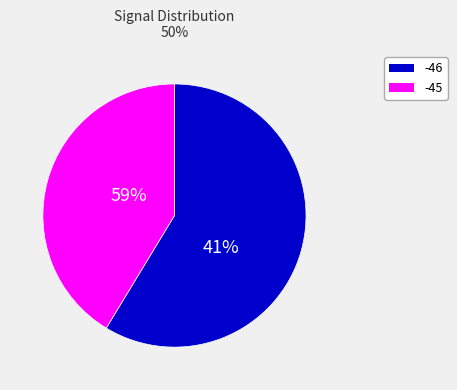

Approximately how many times larger is the value at -45 compared to -45?

1.0